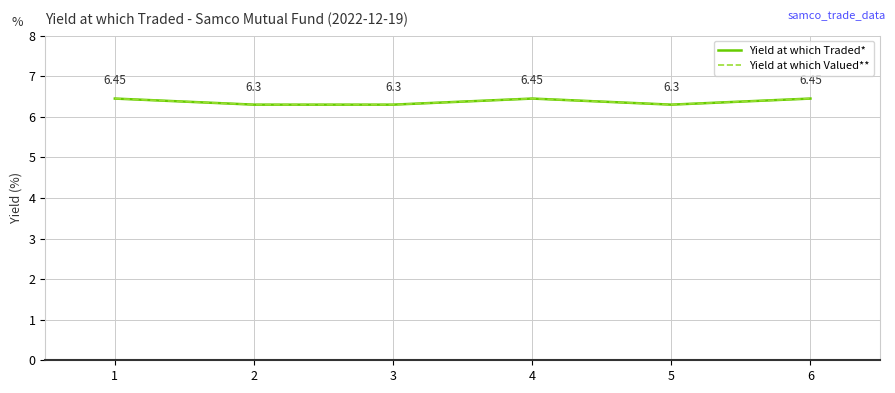

Is this an area chart (filled region under the line)?

No